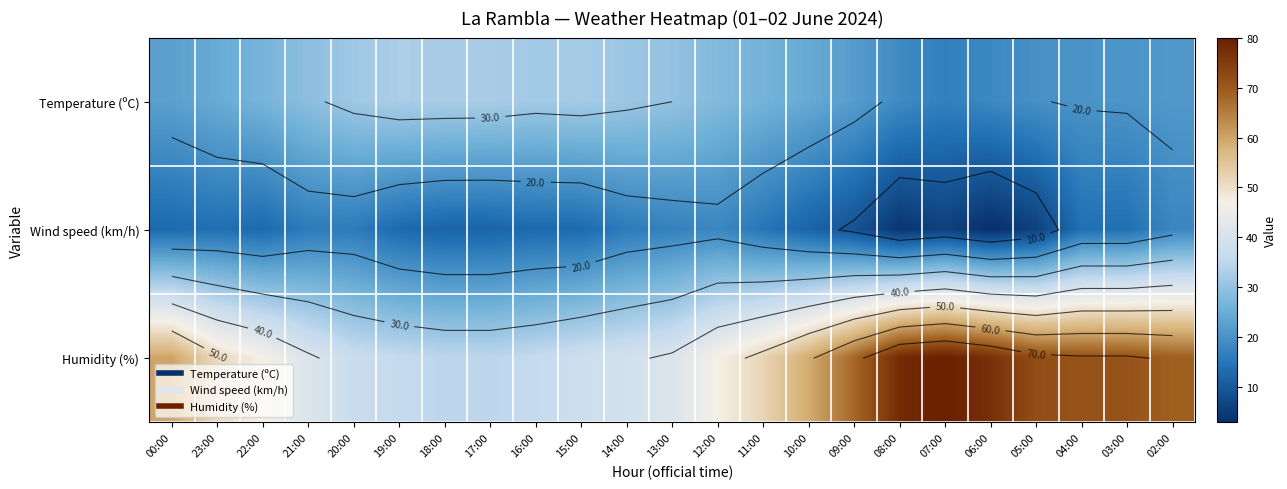

True or false: Humidity (%) has a value of 34.7 at 10:00.

False